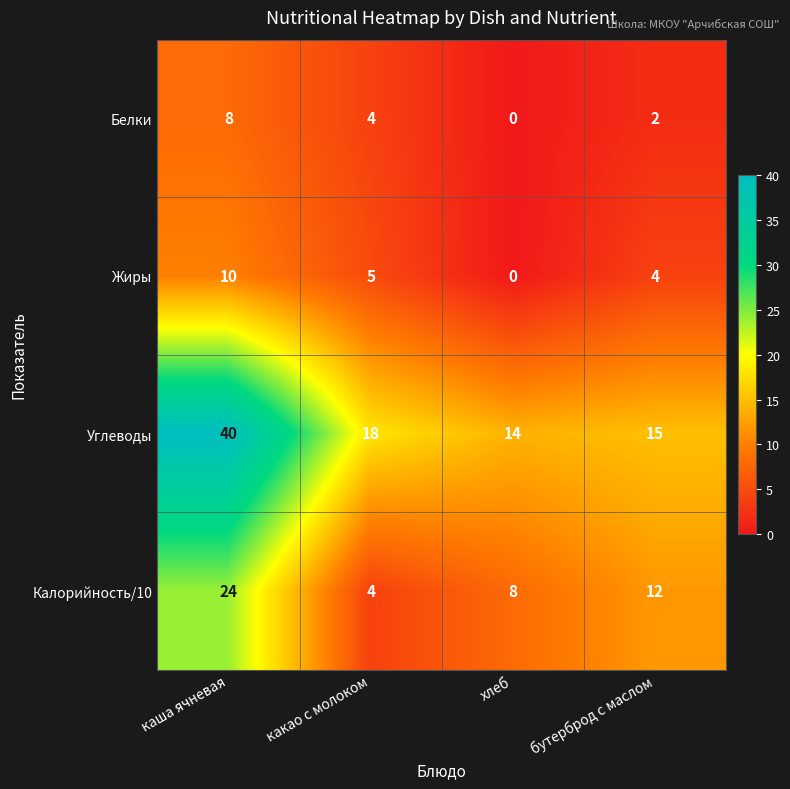

What is the greatest value displayed?

40